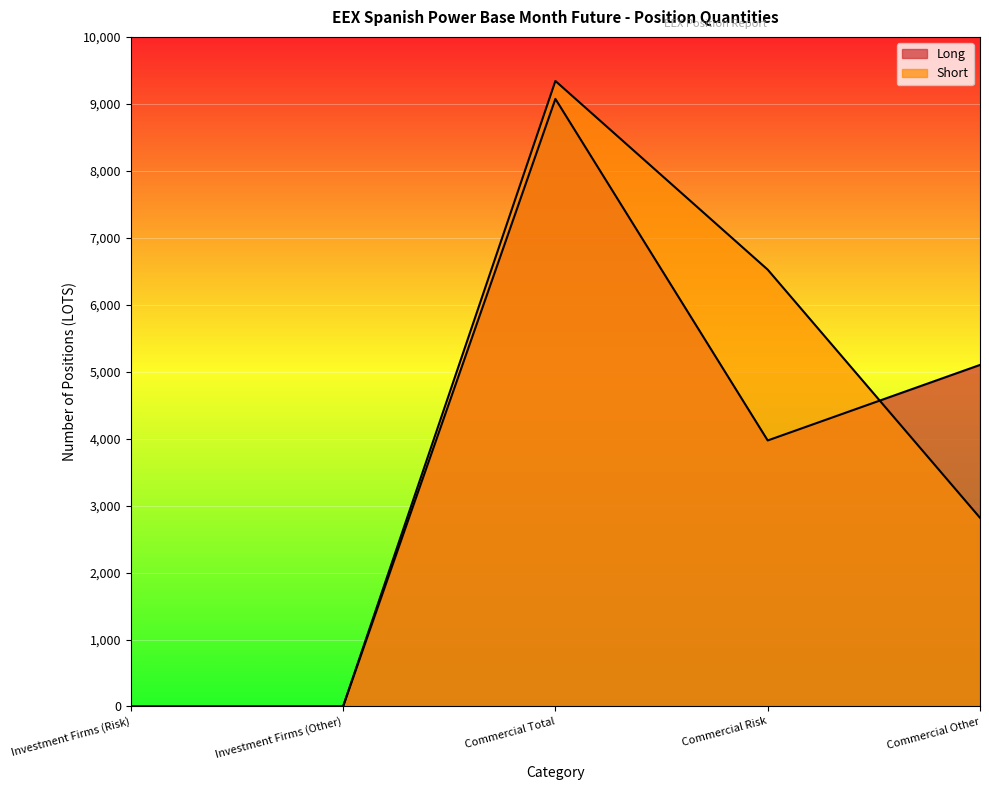

How many categories are shown in the chart?

5